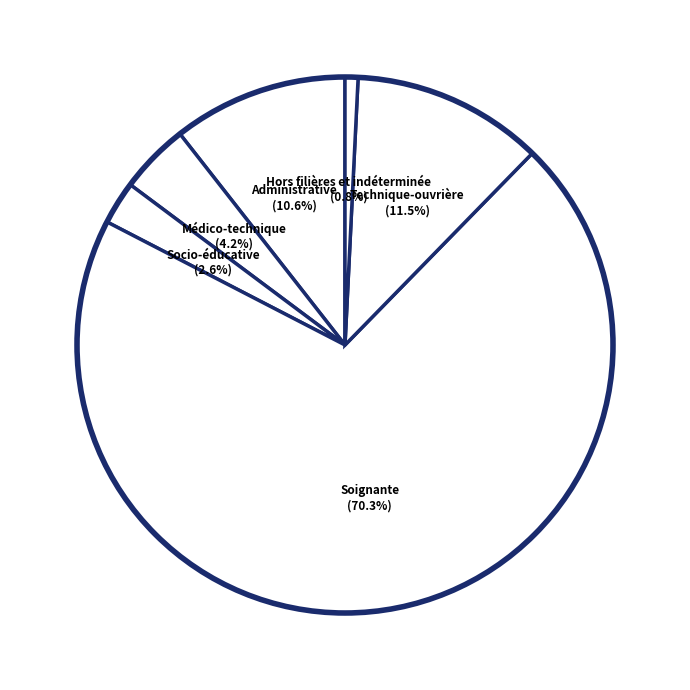

How many segments does this pie chart have?

6